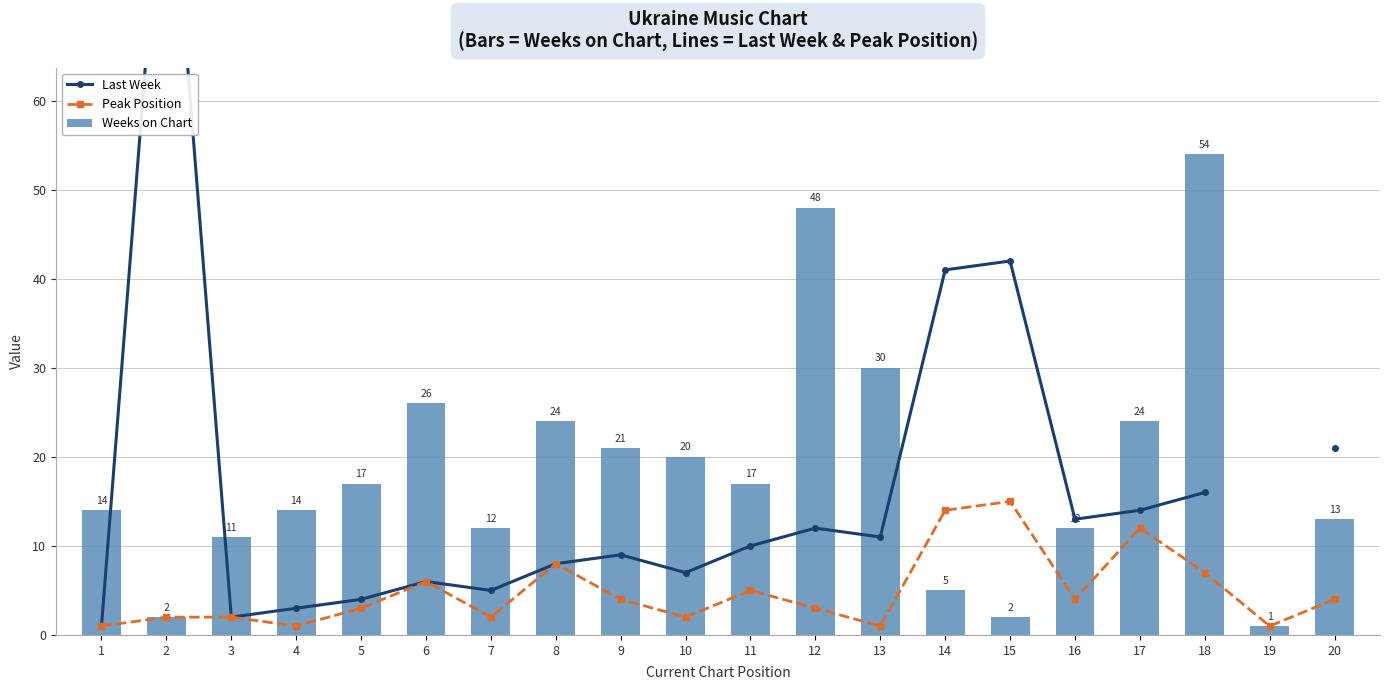

What is the highest value of the Weeks on Chart series?

54